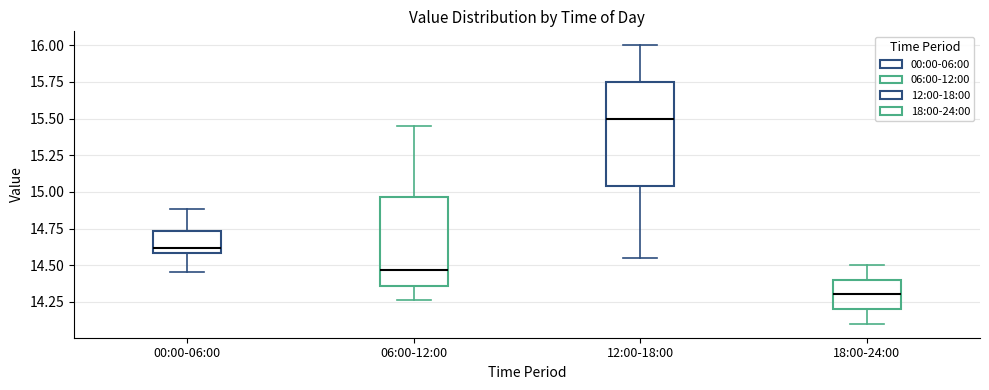

Reading left to right, read every box against the y-axis: the position of its median line, the range the box covers, and the ends of its whiskers. The values are not printed on the chart, so give them approximately, as read against the axis.

00:00-06:00: median 14.60 (just above the box's lower edge), box 14.60 to 14.75, whiskers 14.45 to 14.90
06:00-12:00: median 14.45, box 14.35 to 14.95, whiskers 14.25 to 15.45
12:00-18:00: median 15.50, box 15.05 to 15.75, whiskers 14.55 to 16.00
18:00-24:00: median 14.30, box 14.20 to 14.40, whiskers 14.10 to 14.50